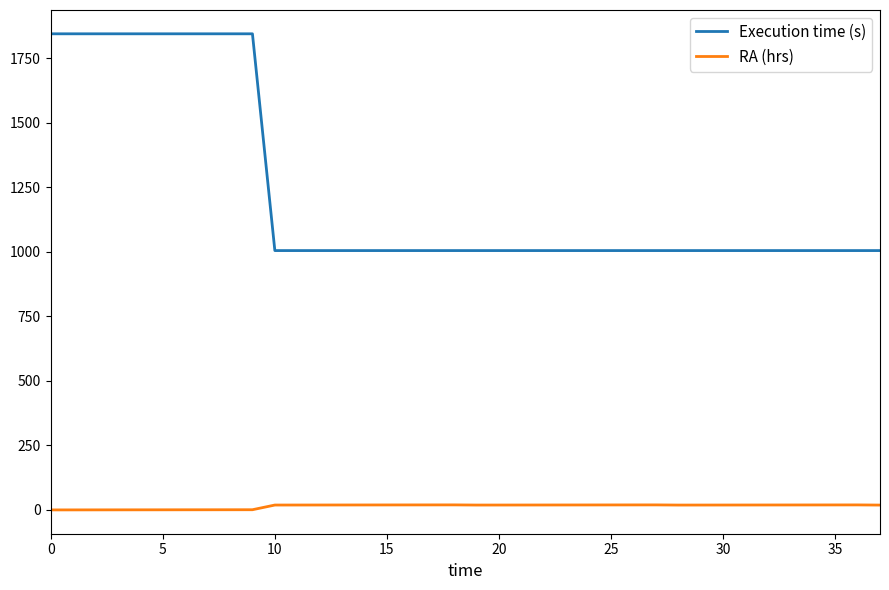

Does the chart have visible grid lines?

No